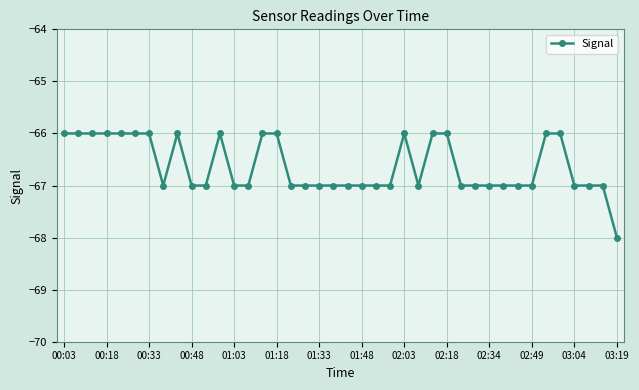

What is the value of the 16th point from the left?

-66